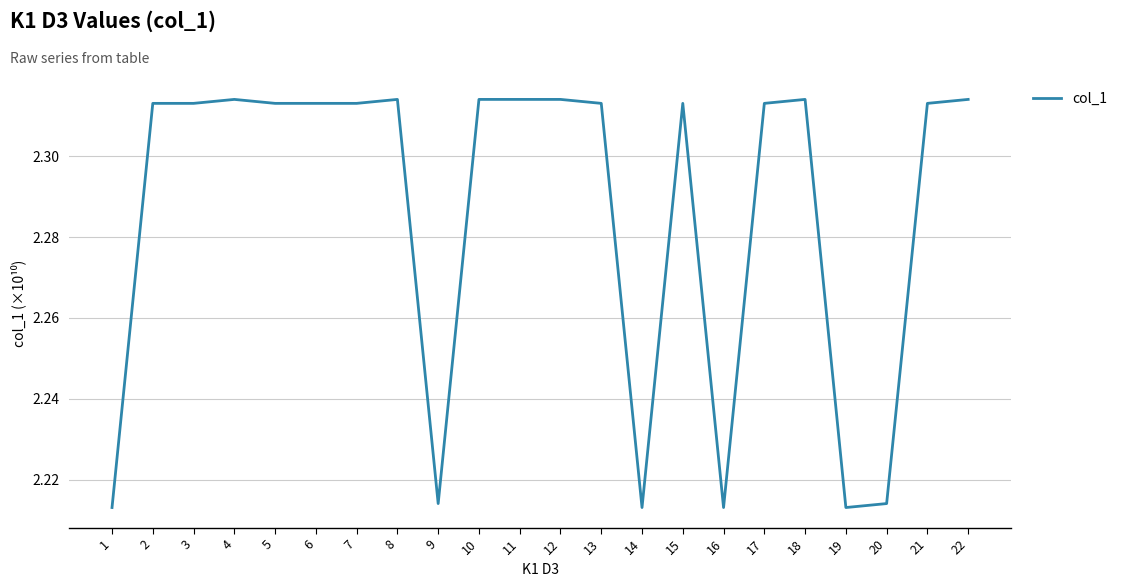

Is it true that the value at 8 is 3.4?

False